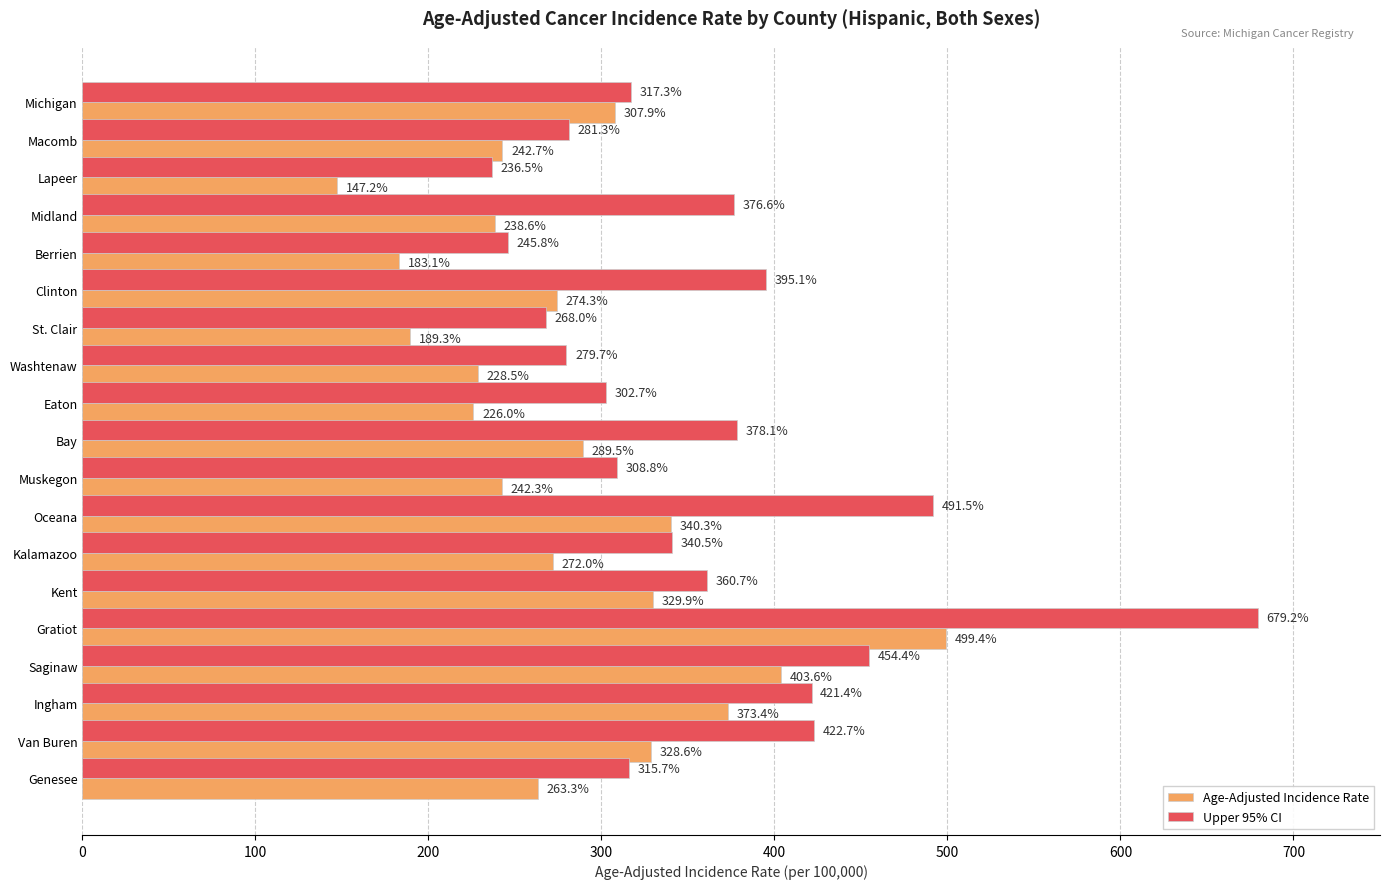

What are all the series names shown in the legend?

Age-Adjusted Incidence Rate, Upper 95% CI